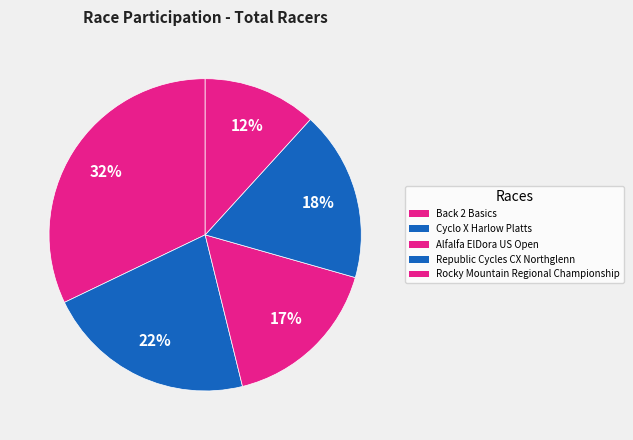

To the nearest percent, what portion does Alfalfa ElDora US Open represent?

17%